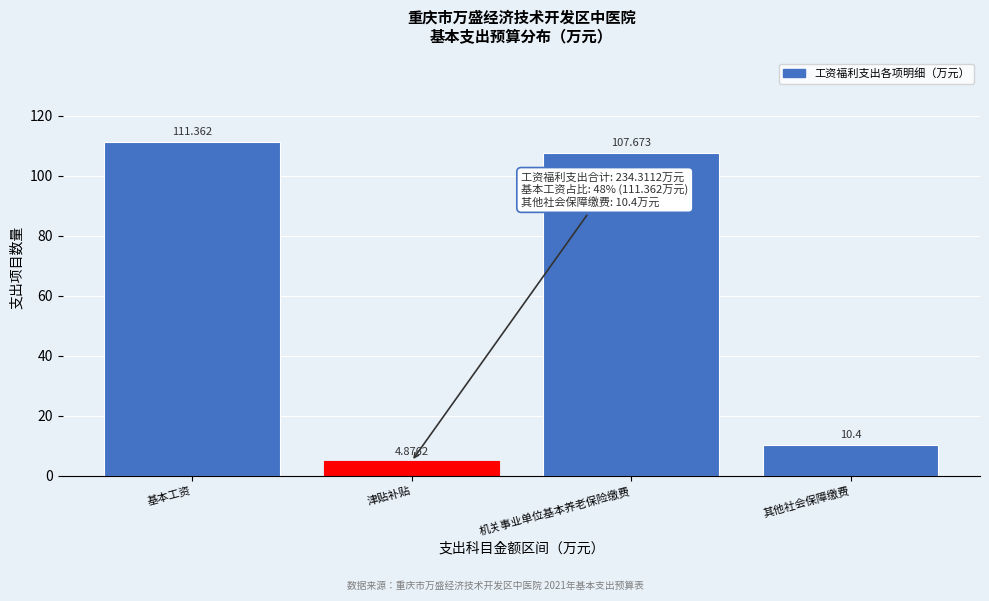

Where does the data first go above 107?

基本工资